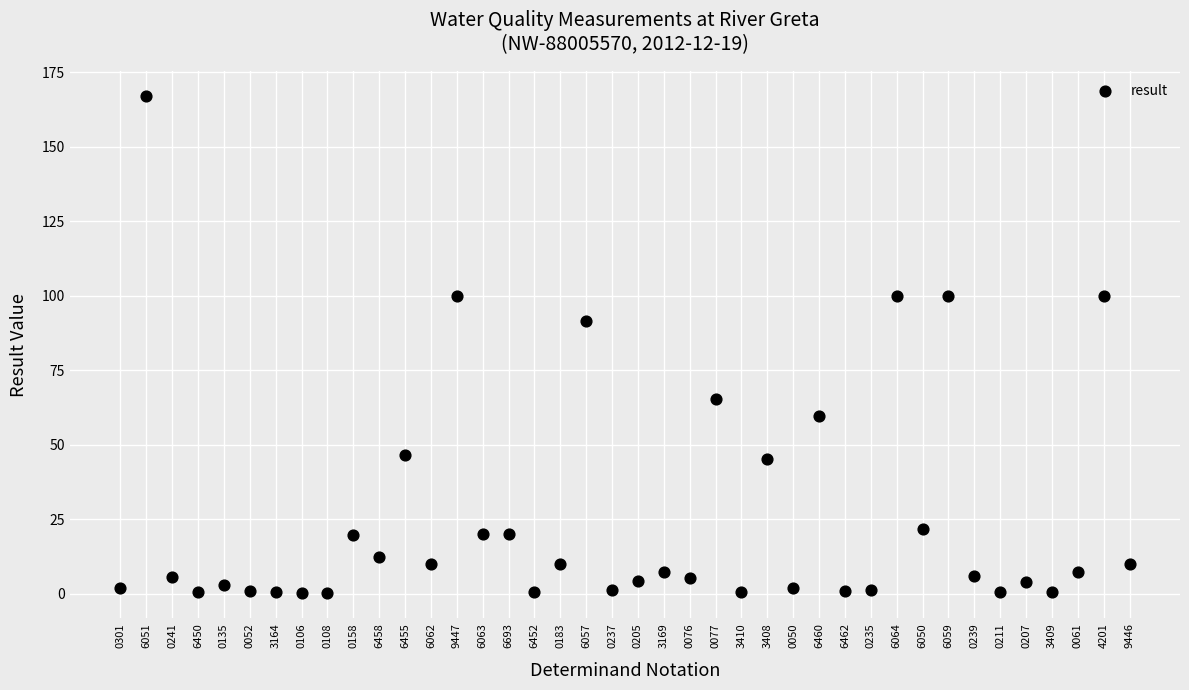

What is the range of Y values (max minus min)?

166.9